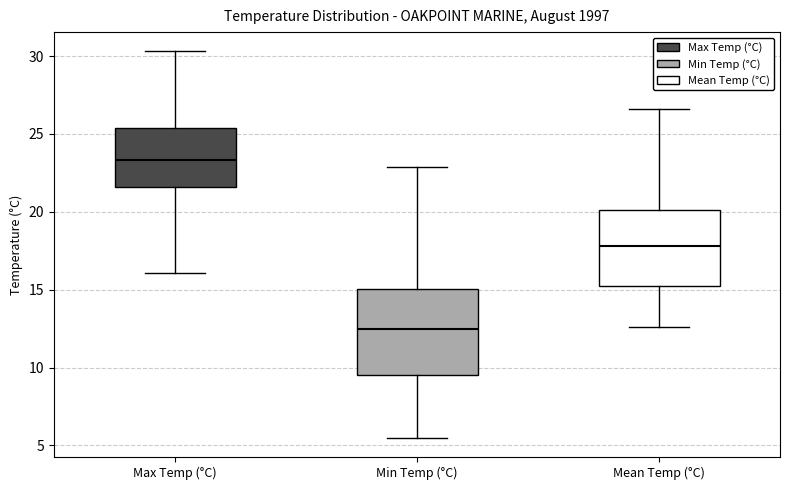

Reading left to right, transcribe this box plot: for each box, give where its median line is, the range the box spans, and where its two whiskers end, as read against the y-axis. The values are not printed on the chart, so give them approximately, as read against the axis.

Max Temp (°C): median 23.5, box 21.5 to 25.5, whiskers 16.0 to 30.5
Min Temp (°C): median 12.5, box 9.5 to 15.0, whiskers 5.5 to 23.0
Mean Temp (°C): median 18.0, box 15.5 to 20.0, whiskers 12.5 to 26.5